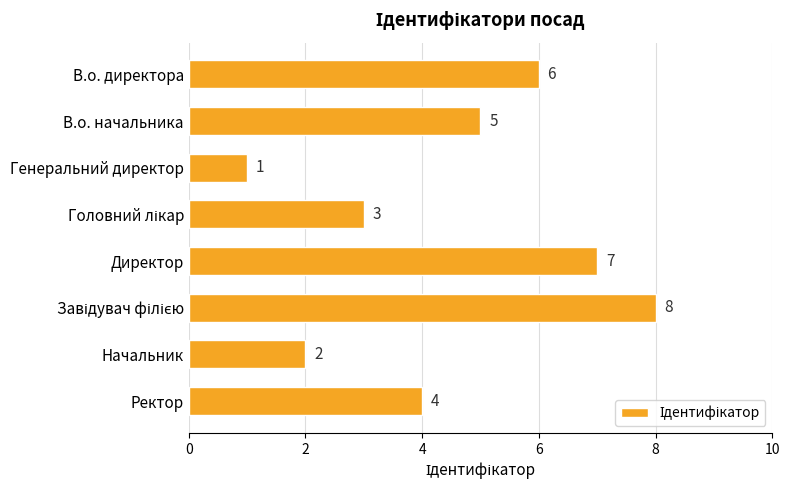

How many data points does each series have?

8